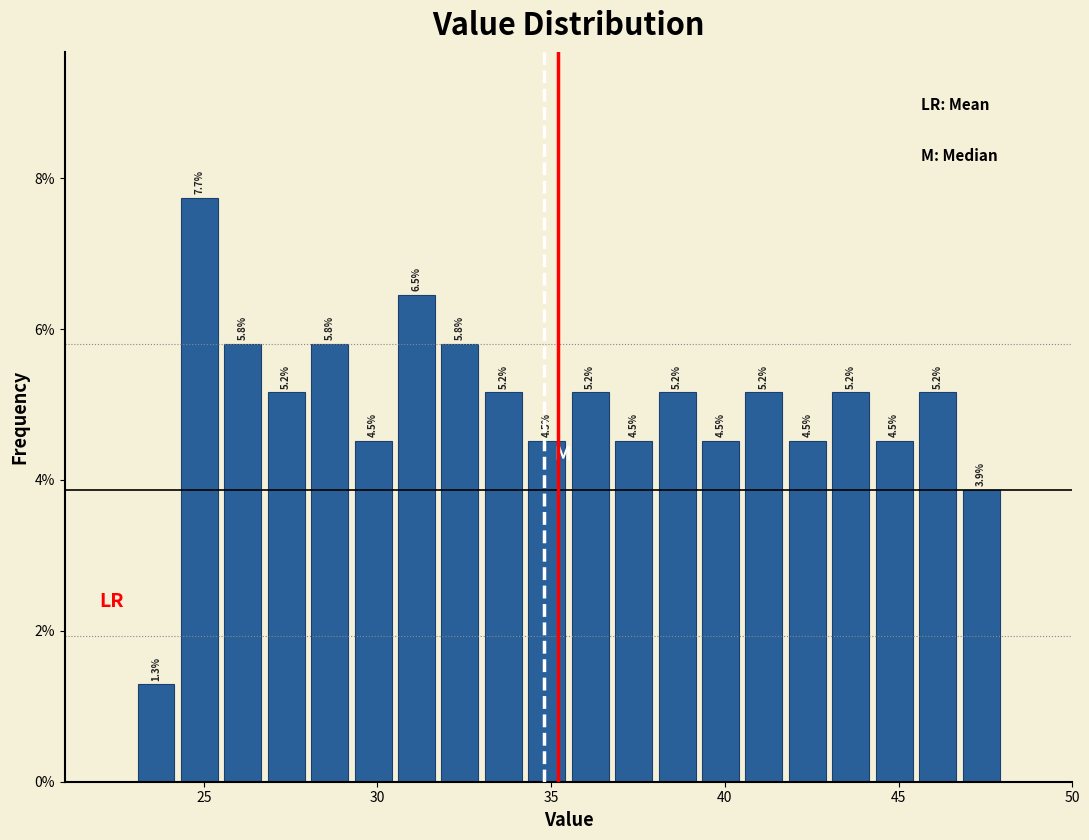

Read against the x-axis, roughly where is the centre of the tallest bar?

25.0